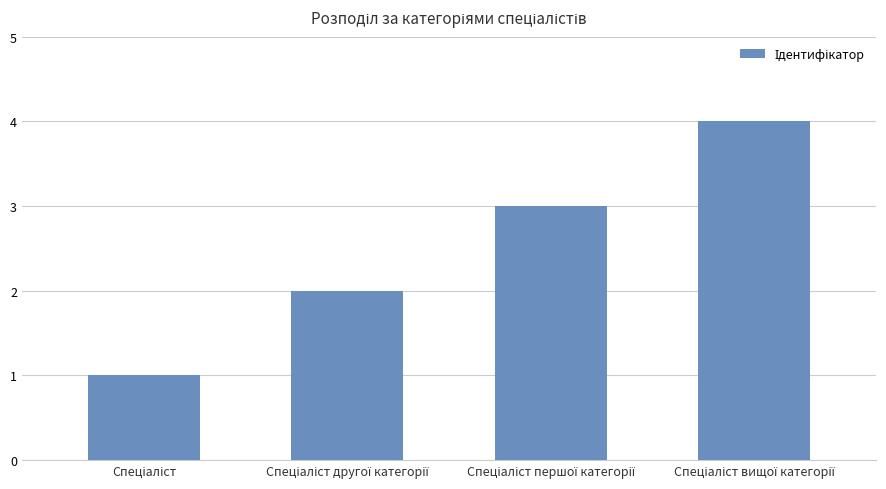

What is the greatest value displayed?

4